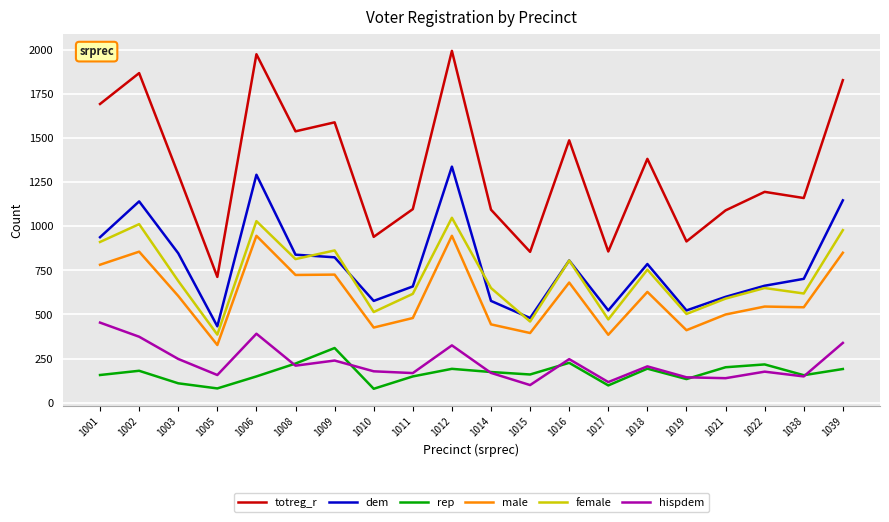

What are all the series names shown in the legend?

totreg_r, dem, rep, male, female, hispdem